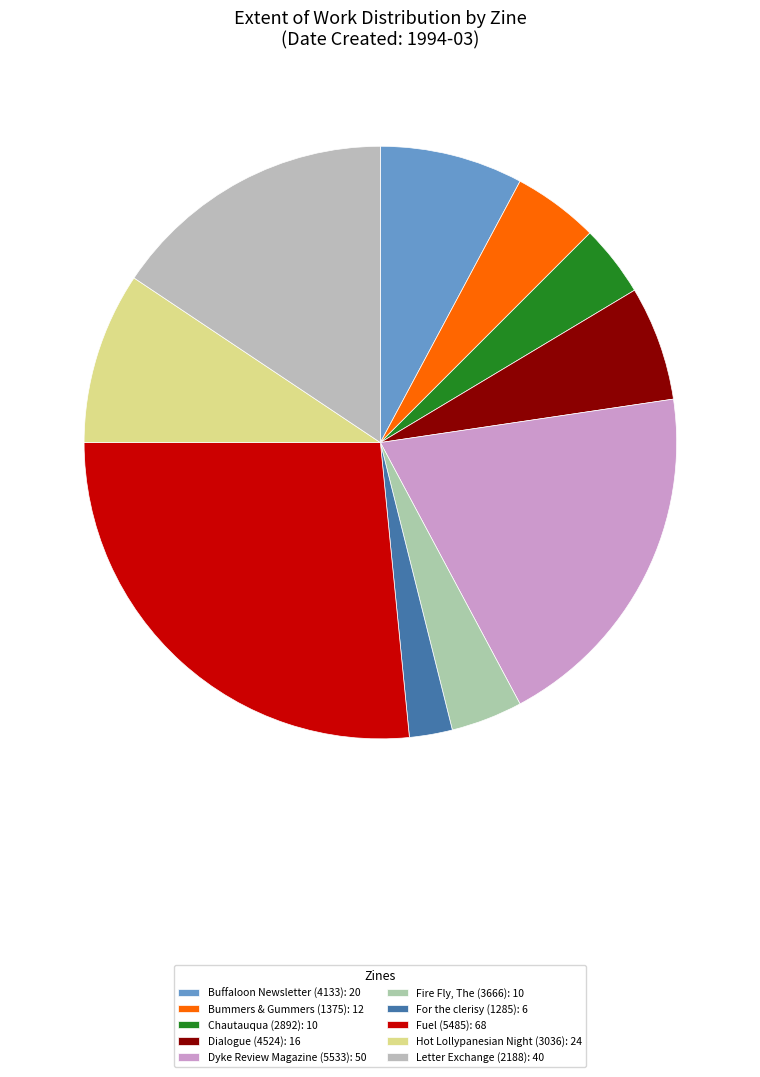

Which slice is the largest?

Fuel (5485)